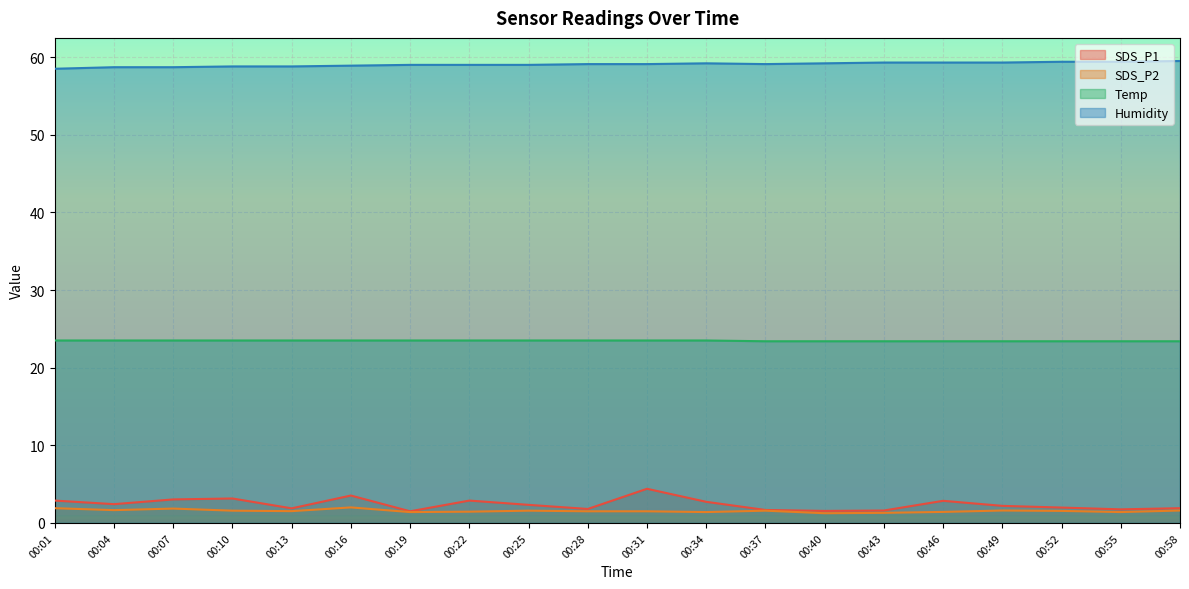

What is the value of the SDS_P1 point at the 9th from the left?

2.3